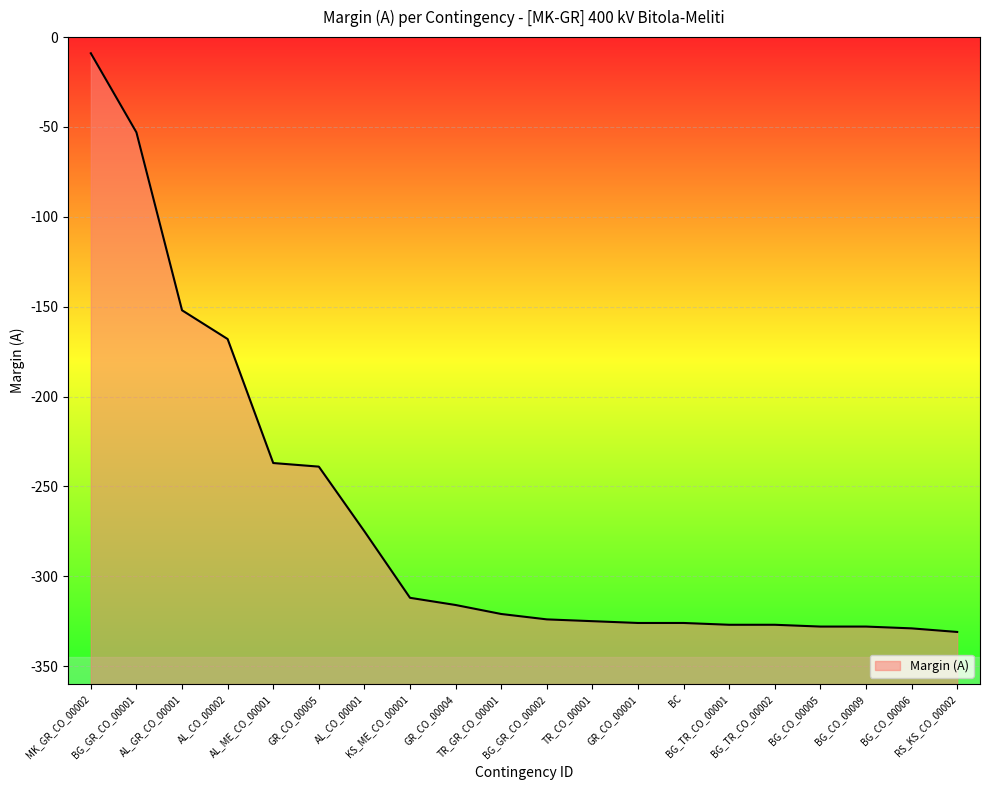

Reading left to right, what are all the values shown in this chart?

MK_GR_CO_00002=-9	BG_GR_CO_00001=-53	AL_GR_CO_00001=-152	AL_CO_00002=-168	AL_ME_CO_00001=-237	GR_CO_00005=-239	AL_CO_00001=-275	KS_ME_CO_00001=-312	GR_CO_00004=-316	TR_GR_CO_00001=-321	BG_GR_CO_00002=-324	TR_CO_00001=-325	GR_CO_00001=-326	BC=-326	BG_TR_CO_00001=-327	BG_TR_CO_00002=-327	BG_CO_00005=-328	BG_CO_00009=-328	BG_CO_00006=-329	RS_KS_CO_00002=-331